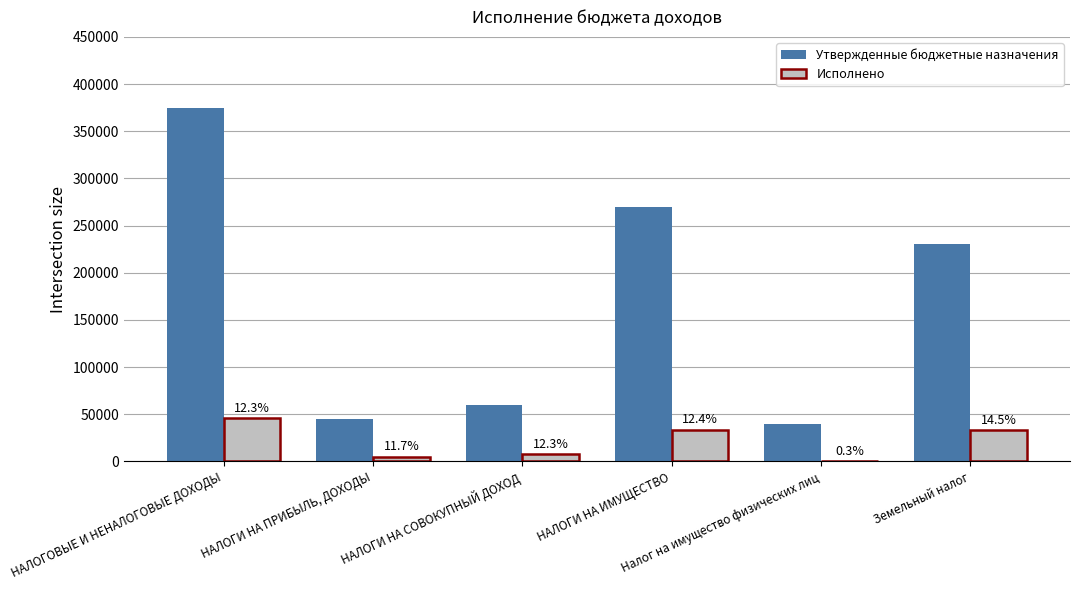

How many groups of bars are there?

6